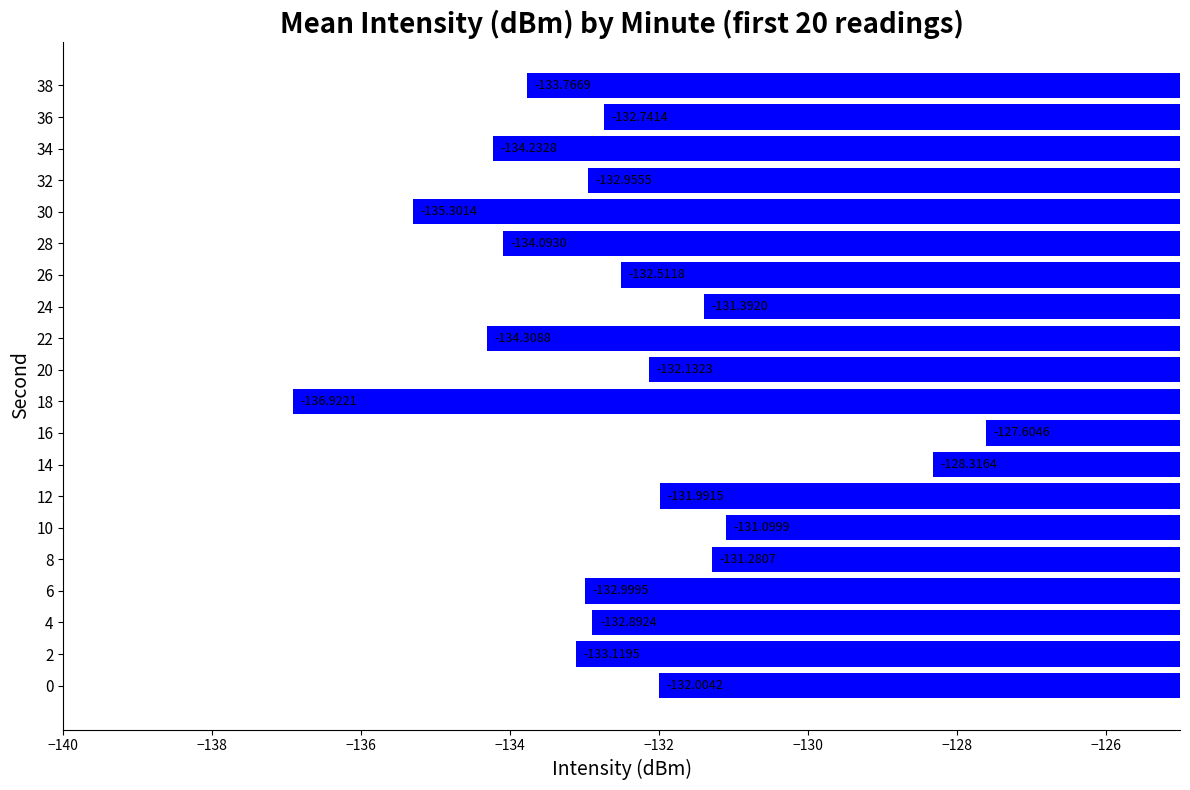

Between 12 and 6, which is larger?

12